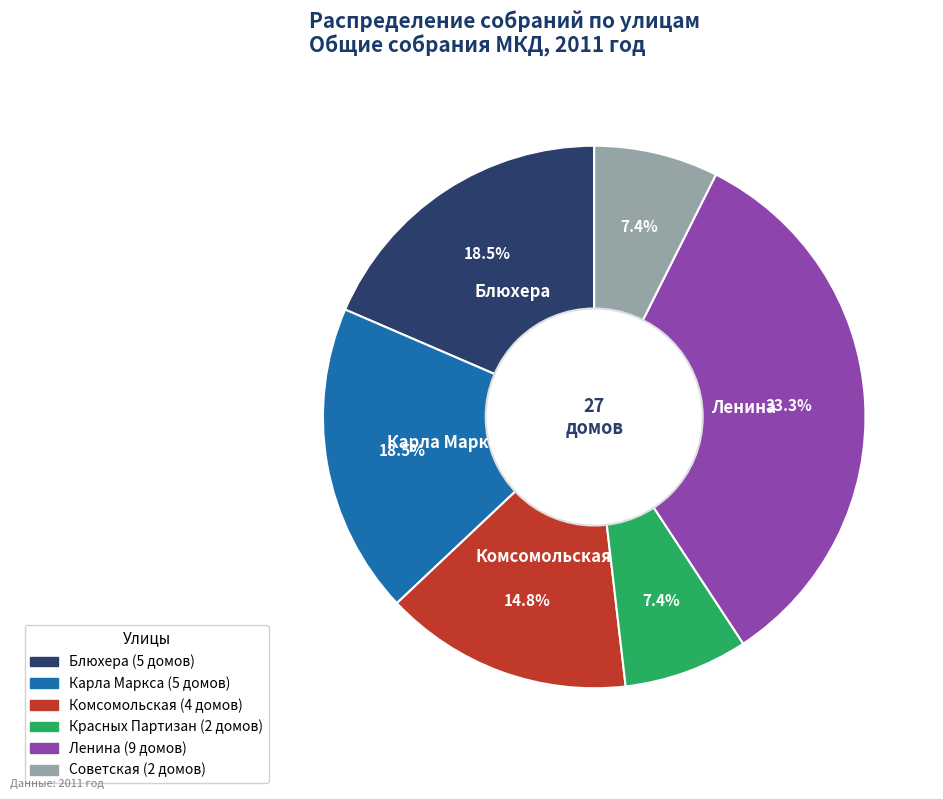

Which category has the biggest portion of the pie?

Ленина